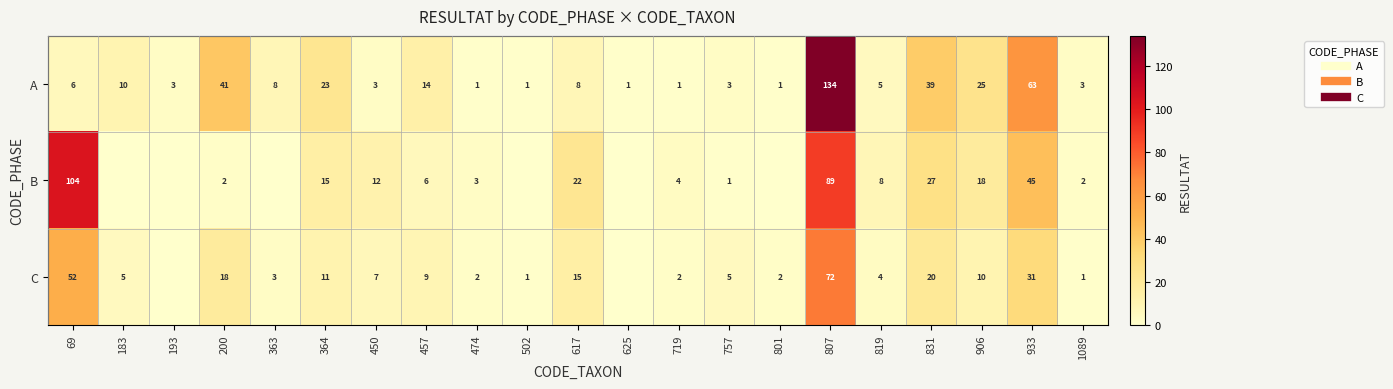

How many series are shown in this chart?

3